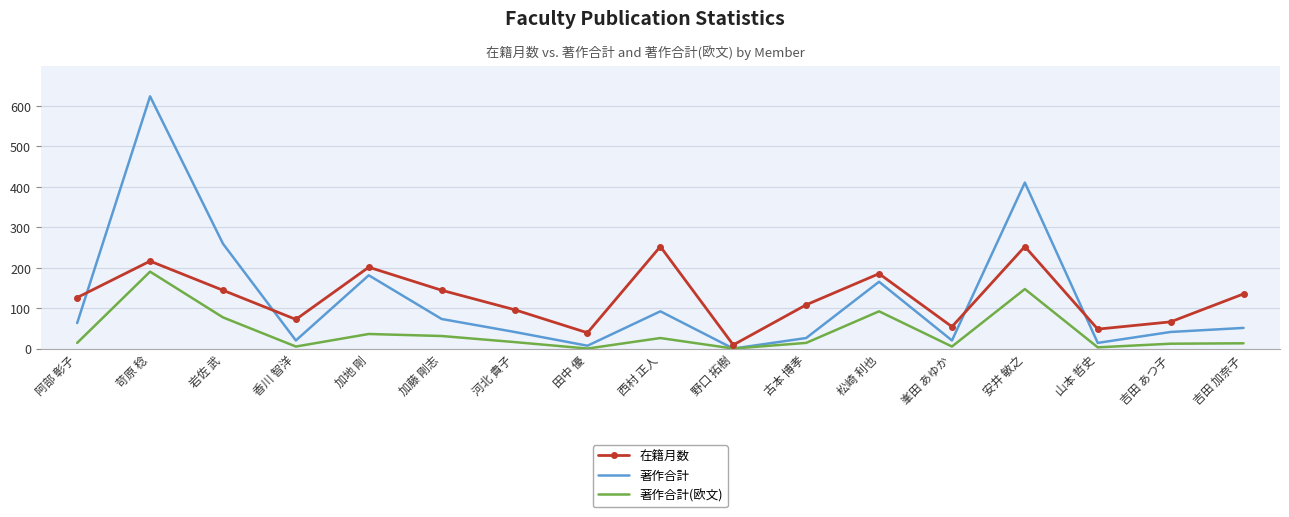

What is the difference between the maximum and second lowest values in the 著作合計 series?

616